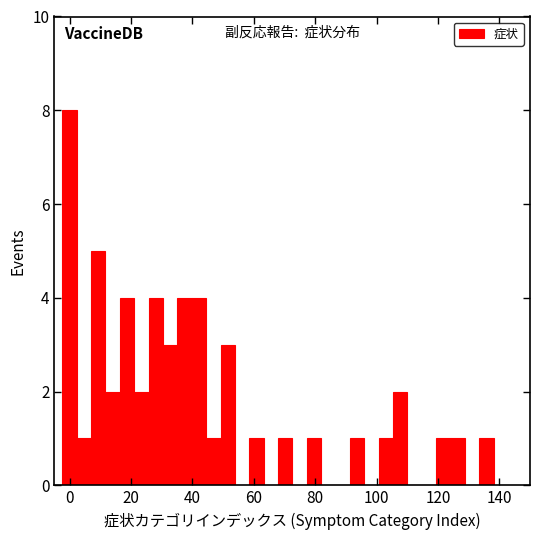

Around what value on the x-axis is the tallest bar? Give the approximate position of its centre, as read against the axis.

0